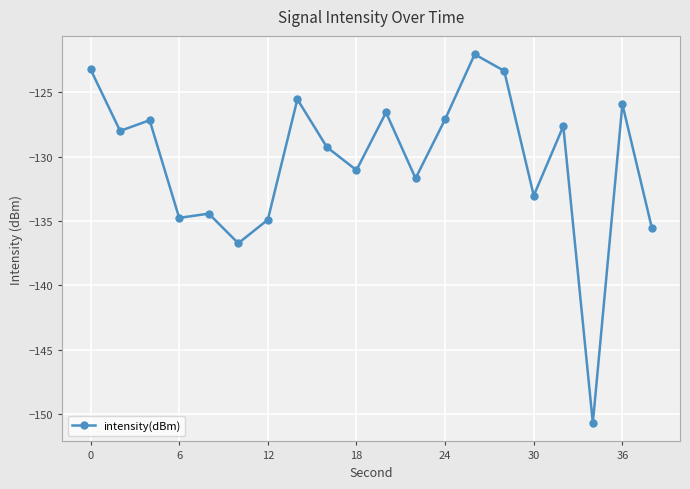

What is the greatest value displayed?

-122.1